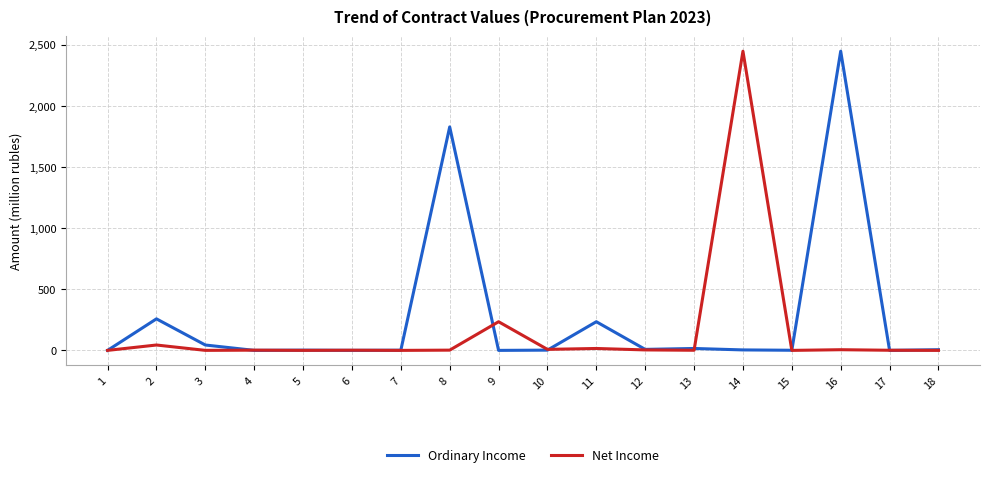

The value of Net Income at 1 is 0.5. True or false?

True